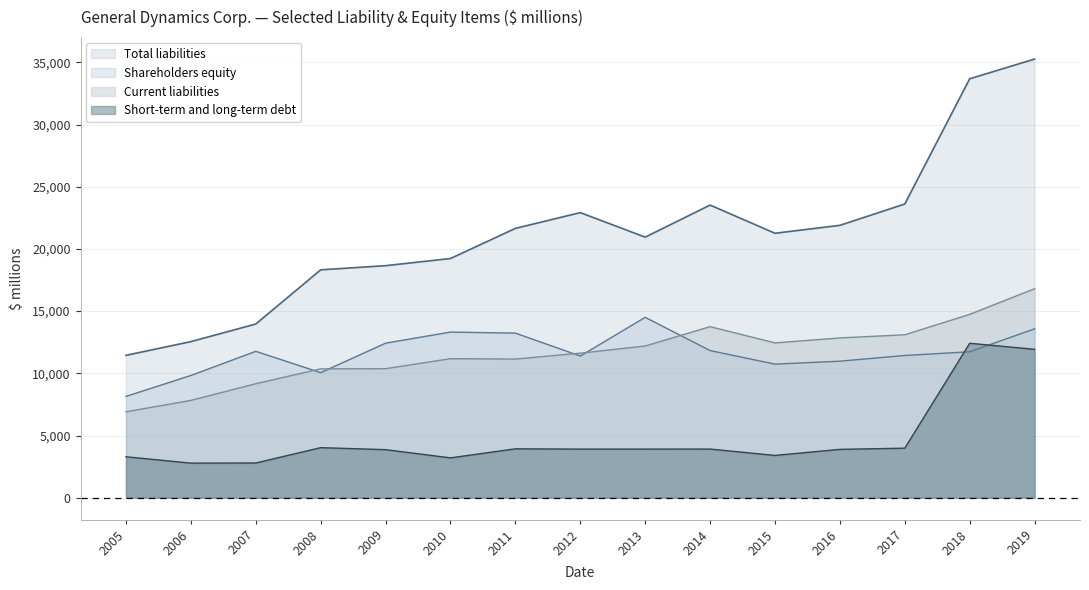

Is the value of Short-term and long-term debt at 2005 greater than the value of Current liabilities at 2016?

No